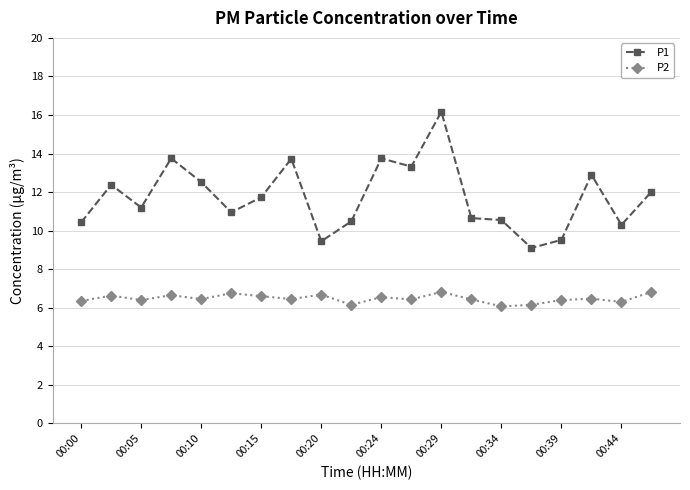

What is the sum of all P2 values?

129.6